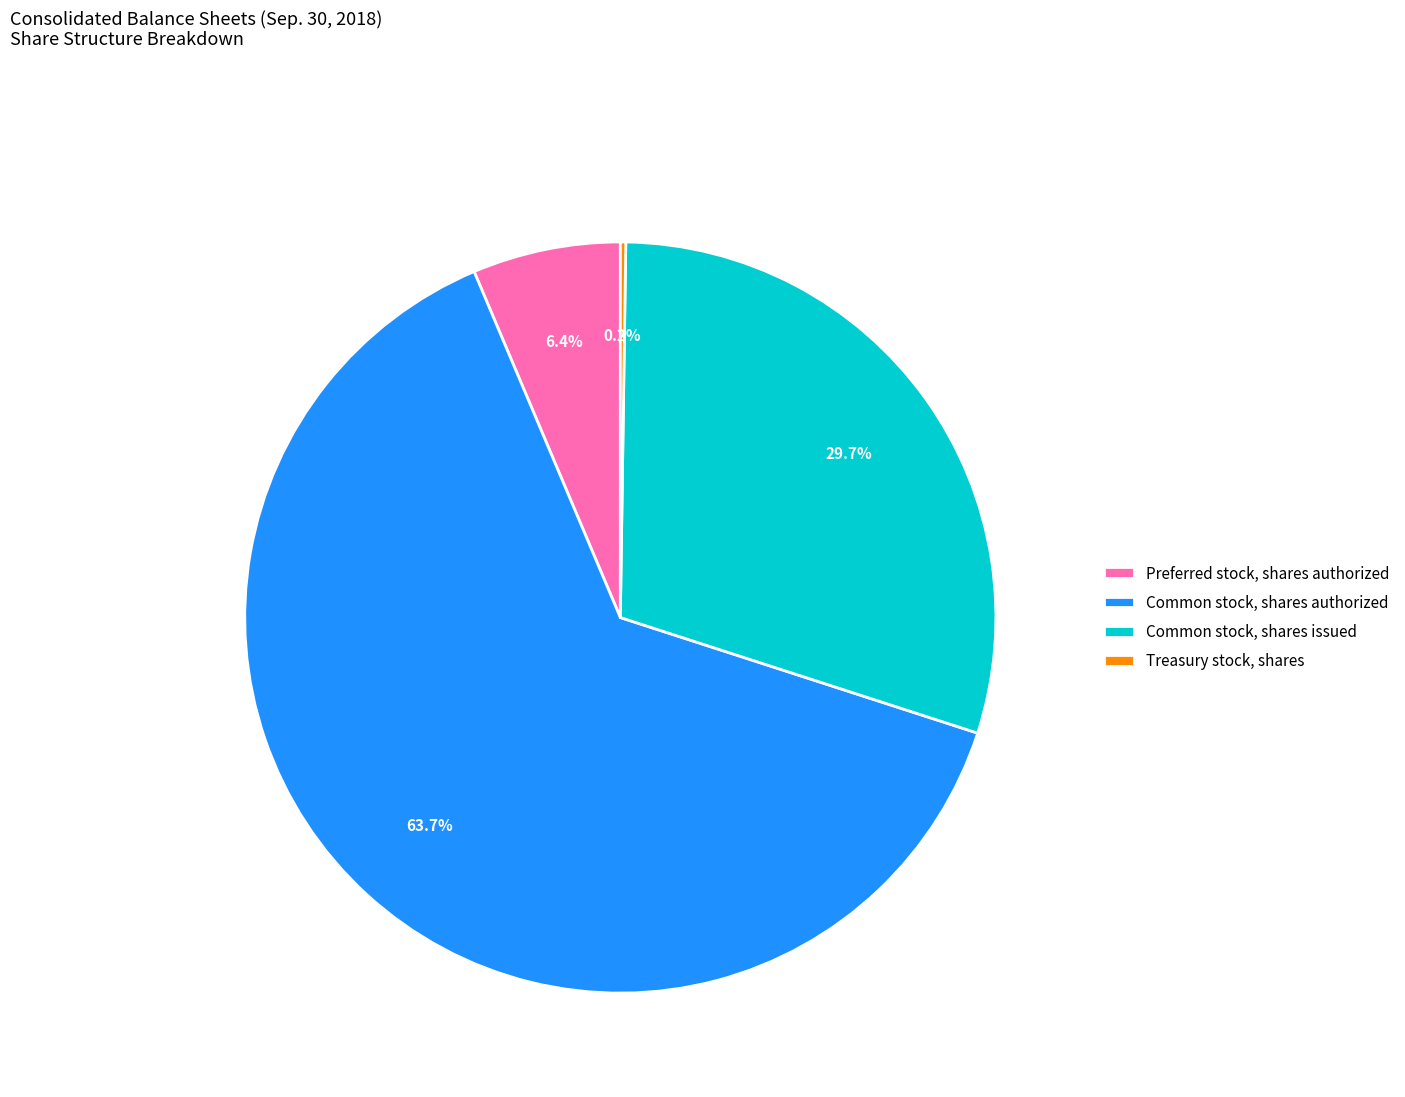

Does Common stock, shares authorized account for over 50% of the chart?

Yes